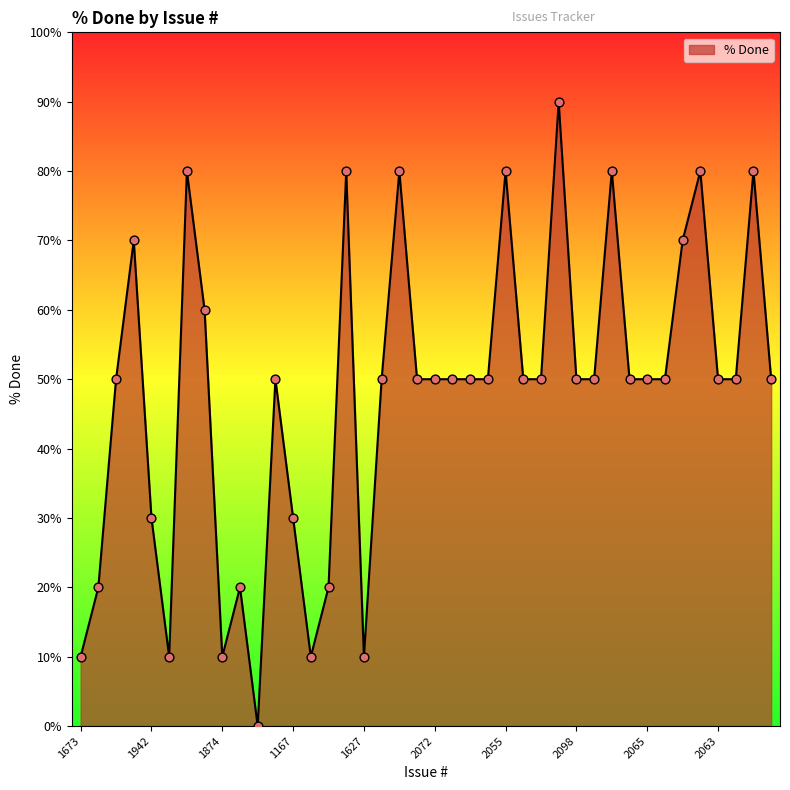

What is the difference between the maximum and minimum values?

90